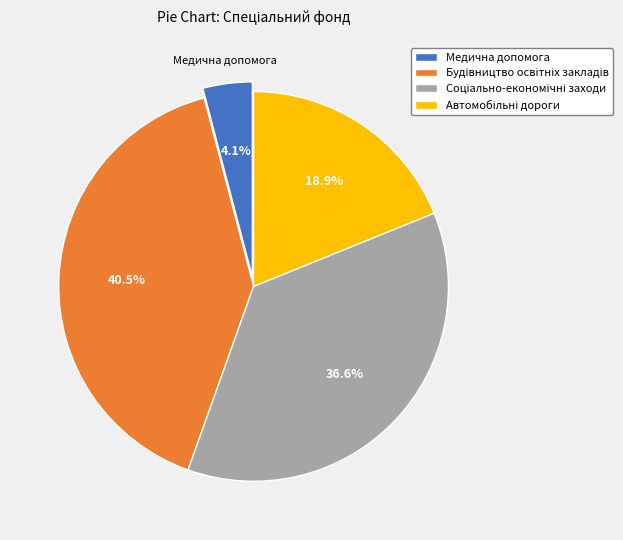

Is there a majority slice in this chart?

No